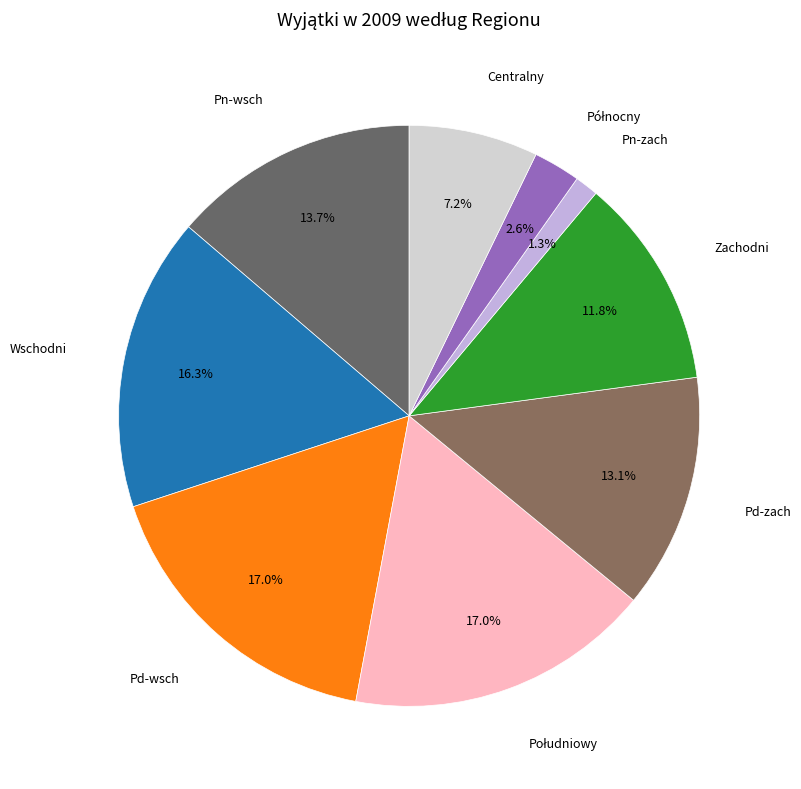

Count the number of slices in the pie.

9